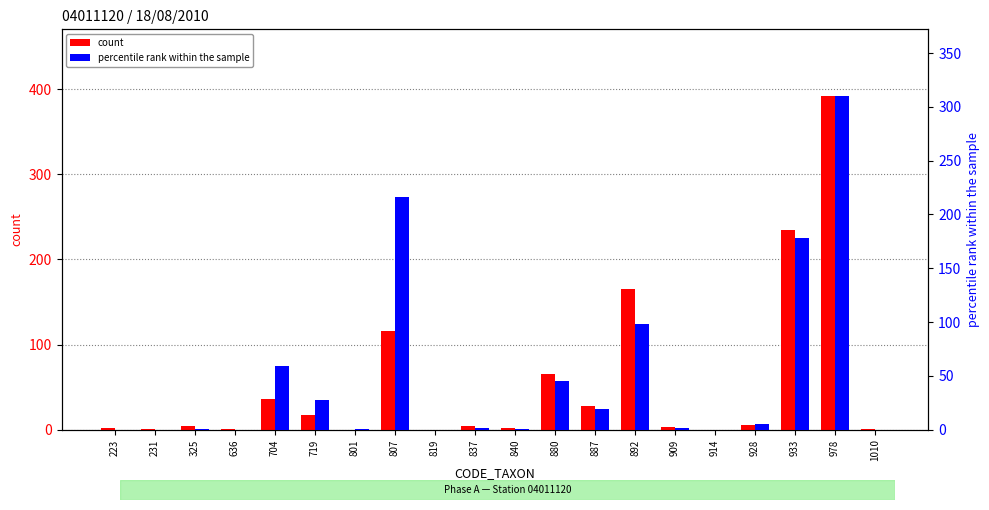

Rank the series by their average value, from lowest to highest.

percentile rank within the sample, count